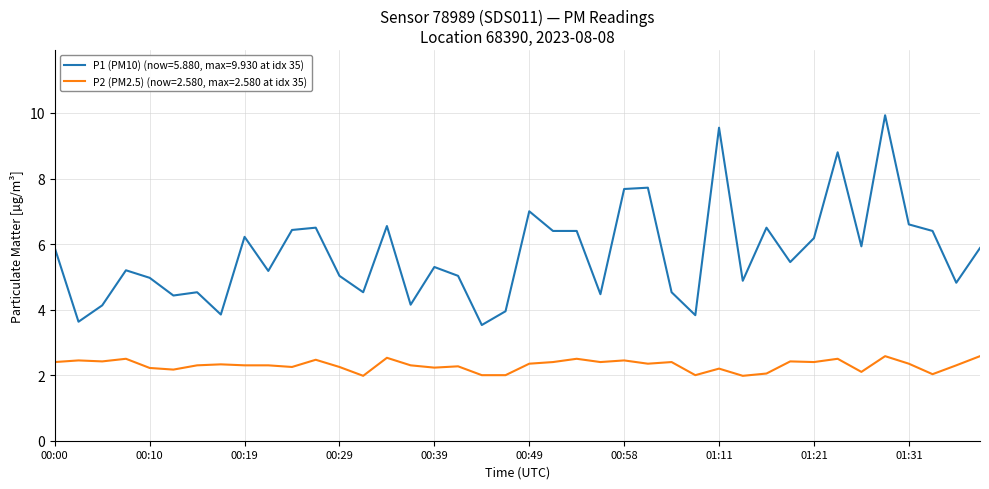

Which series has the largest total across all categories?

P1 (PM10) (now=5.880, max=9.930 at idx 35)